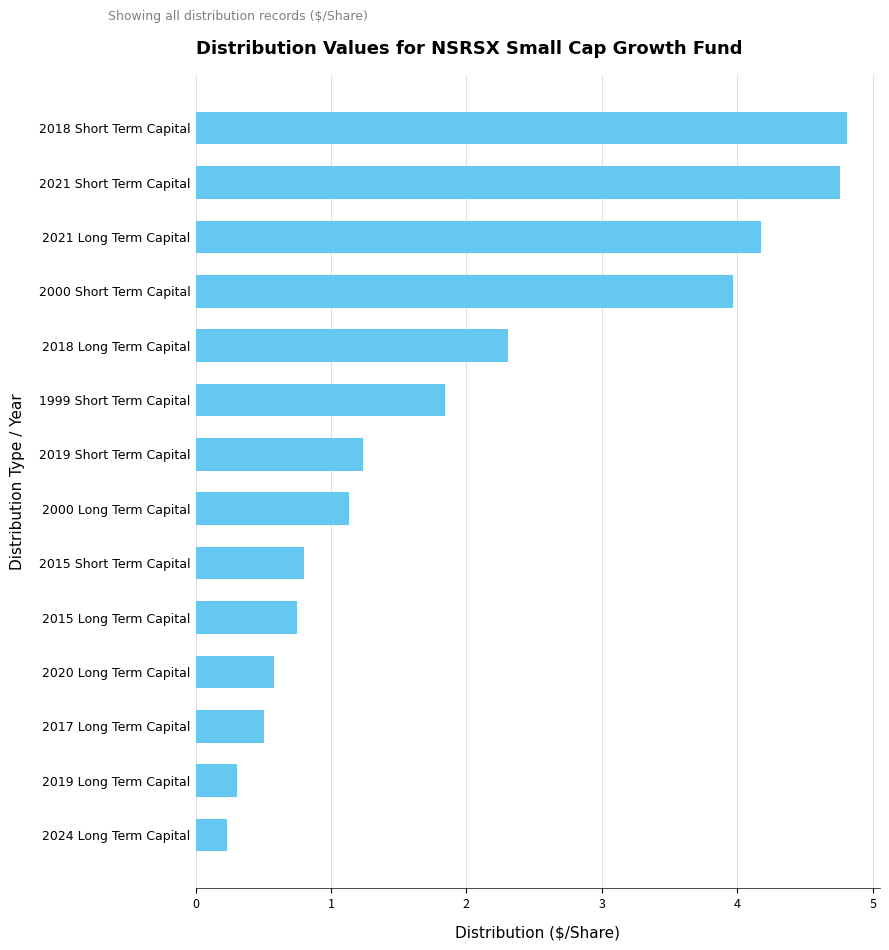

True or false: the data shows 4.8 at 2018 Short Term Capital.

True